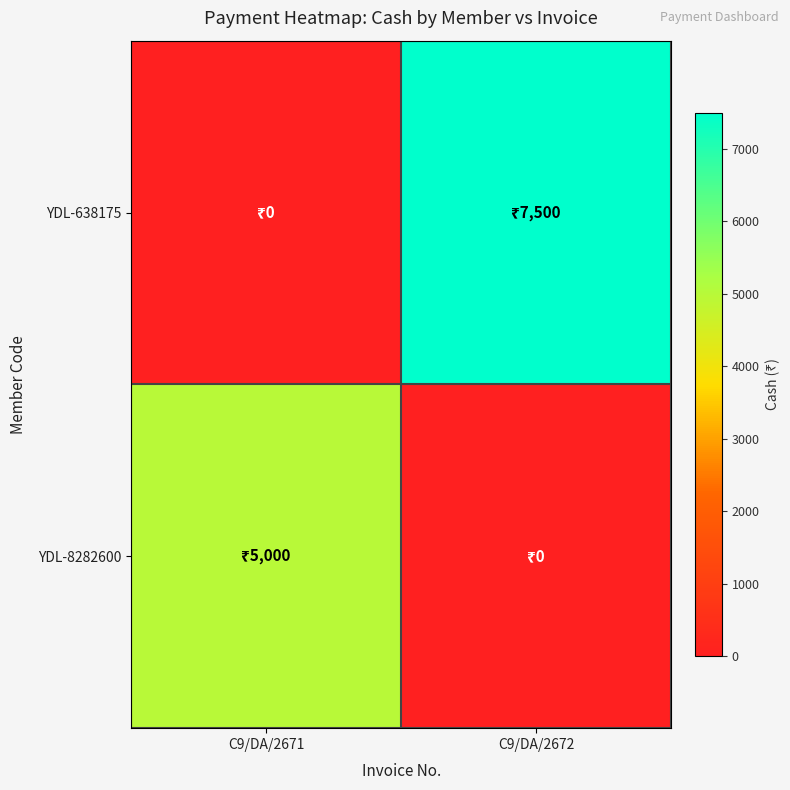

Which series has the widest spread of values?

YDL-638175